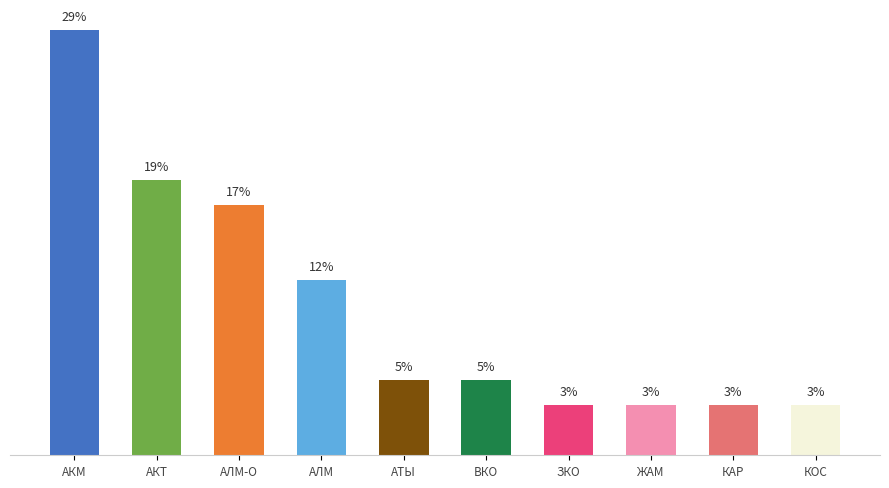

Does the chart contain any negative values?

No